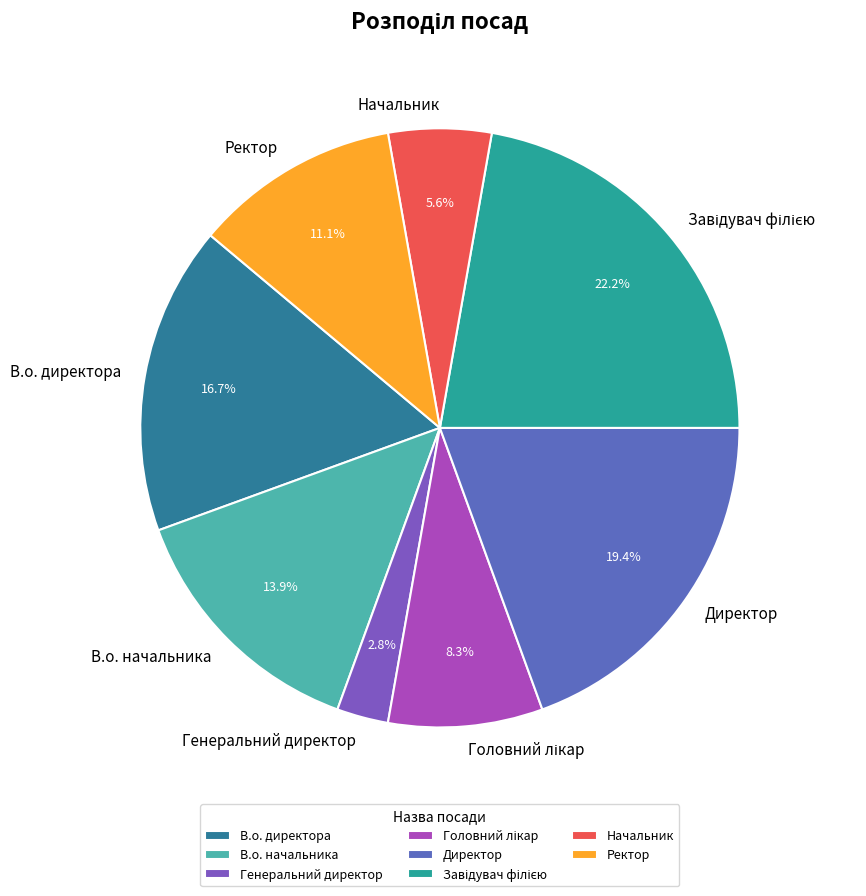

Between Начальник and Ректор, which is larger?

Ректор